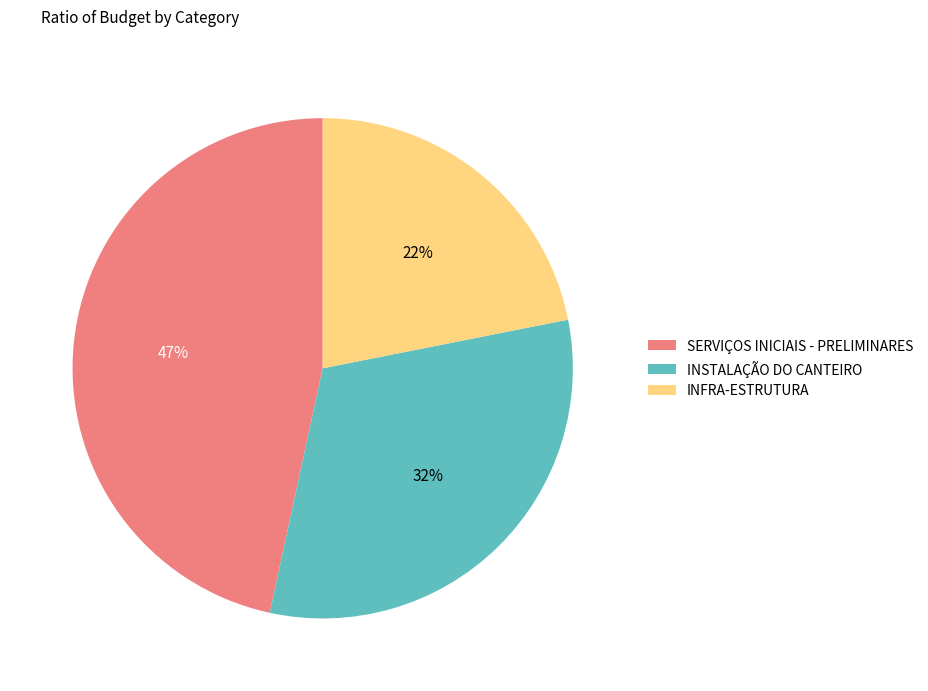

To the nearest percent, what is the combined percentage of SERVIÇOS INICIAIS - PRELIMINARES and INSTALAÇÃO DO CANTEIRO?

78%